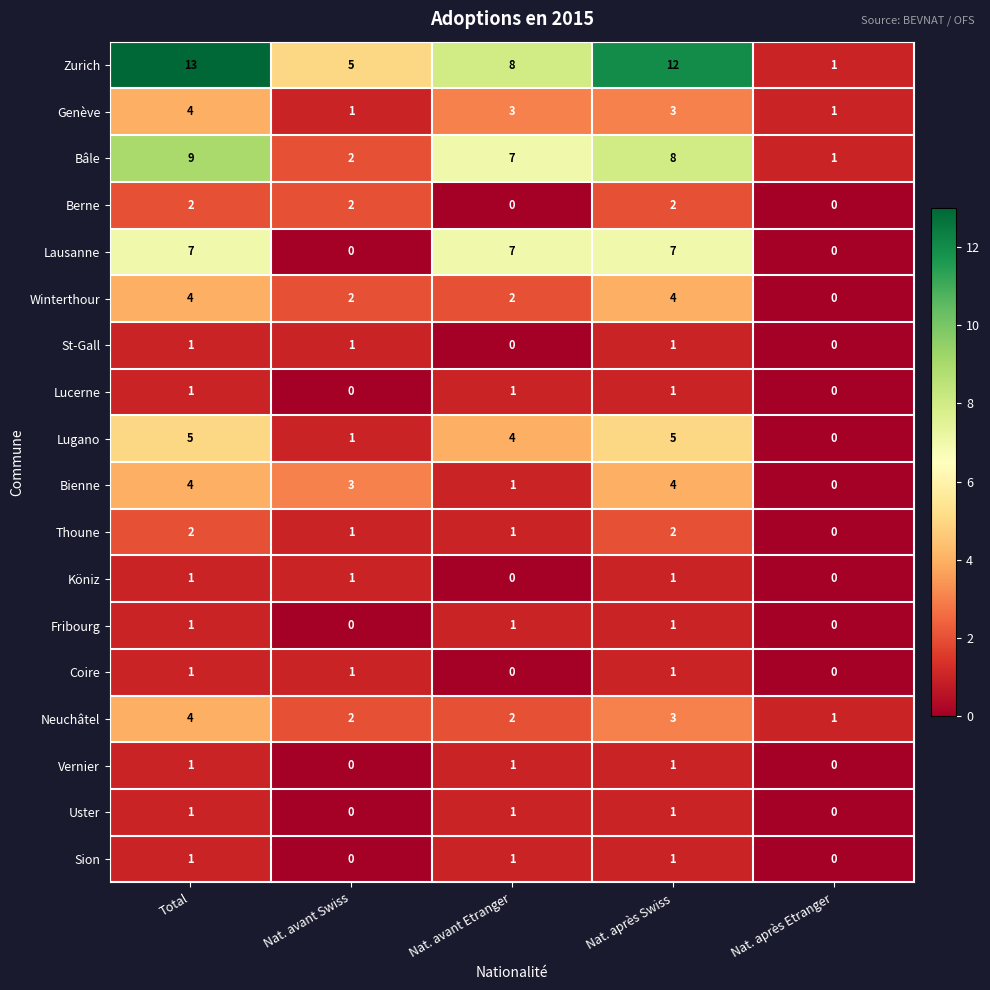

The value of Bienne at Nat. après Swiss is 6. True or false?

False